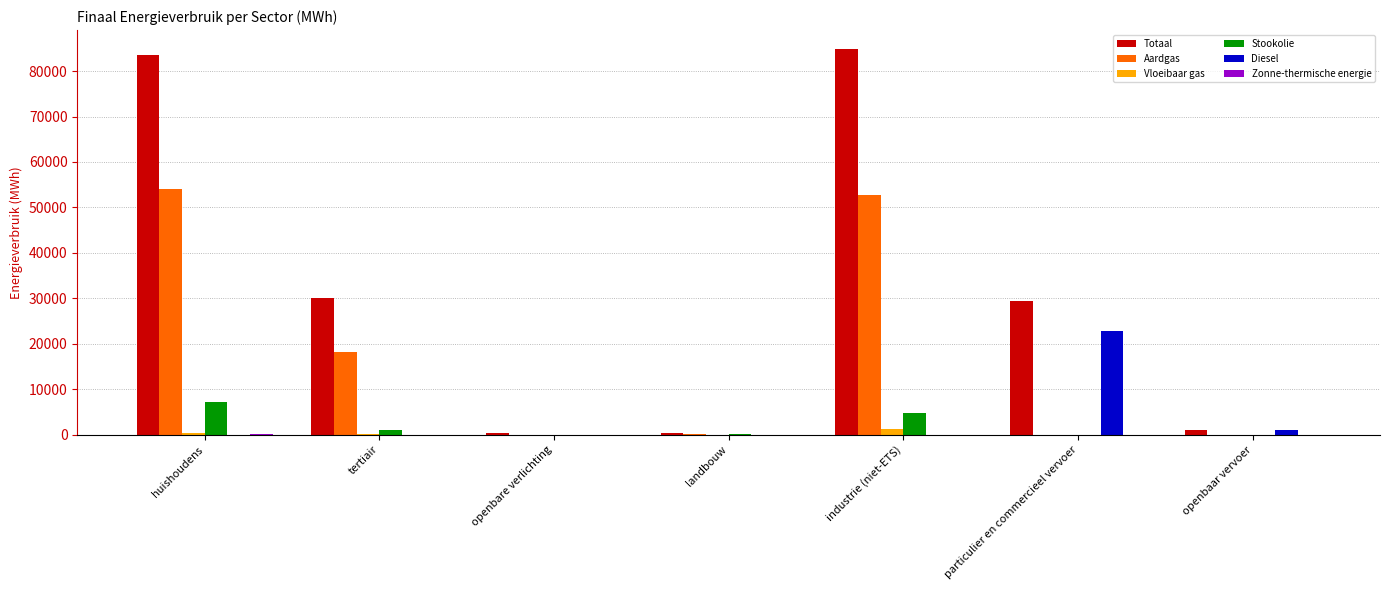

Which series changed the most between landbouw and particulier en commercieel vervoer?

Totaal